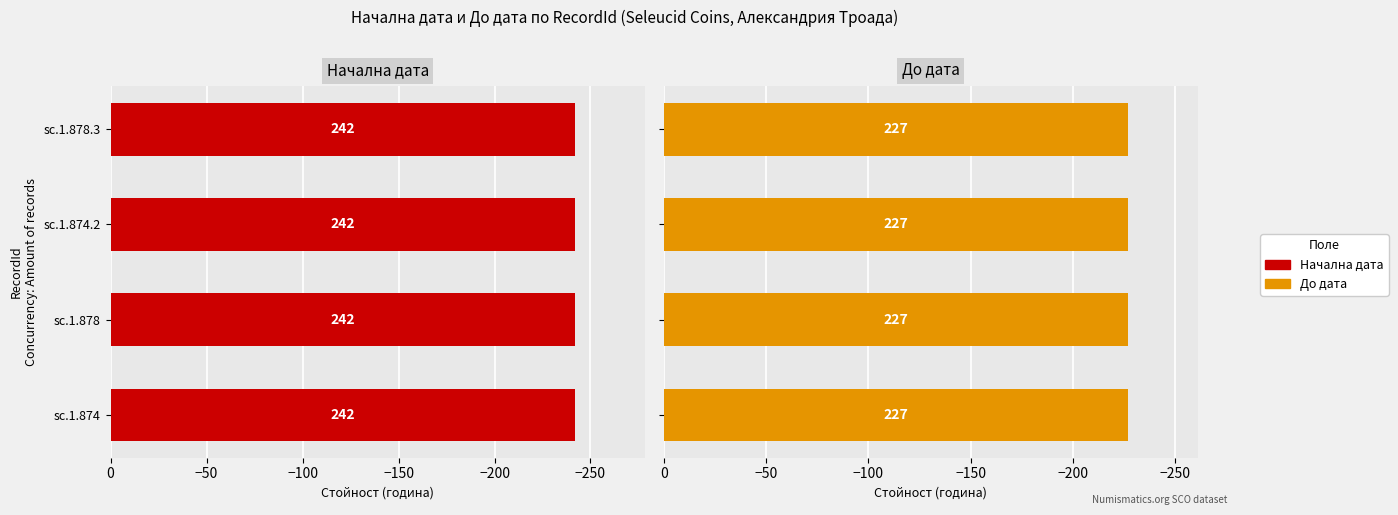

Is the value of До дата at sc.1.874.2 greater than the value of Начална дата at sc.1.878.3?

Yes